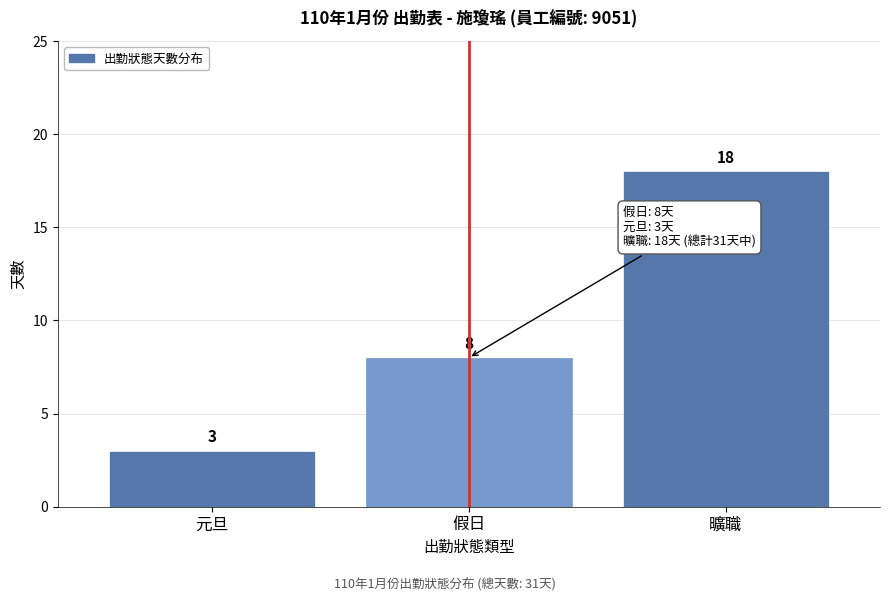

Reading left to right, transcribe all the data shown in this chart.

元旦=3	假日=8	曠職=18